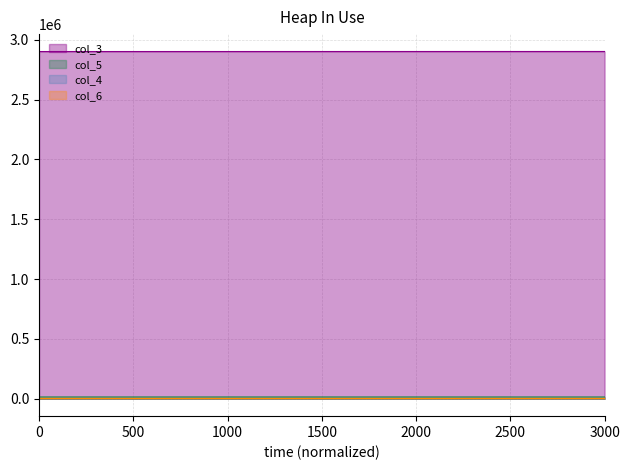

Does the chart display data point markers on the line(s)?

No